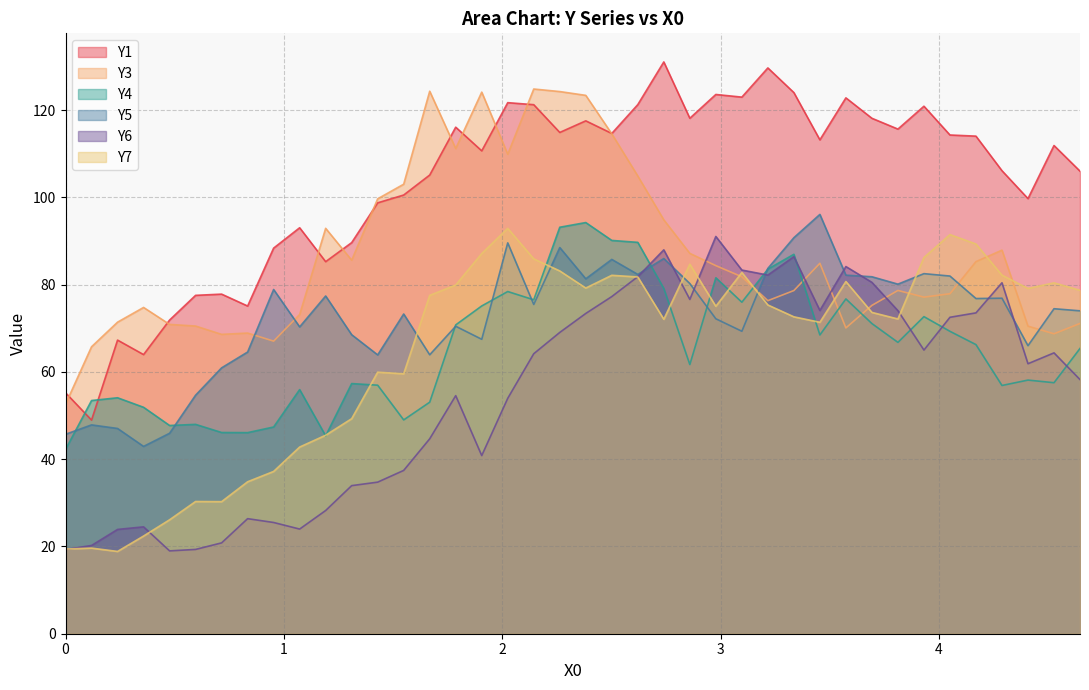

What is the highest value of the Y1 series?

131.1